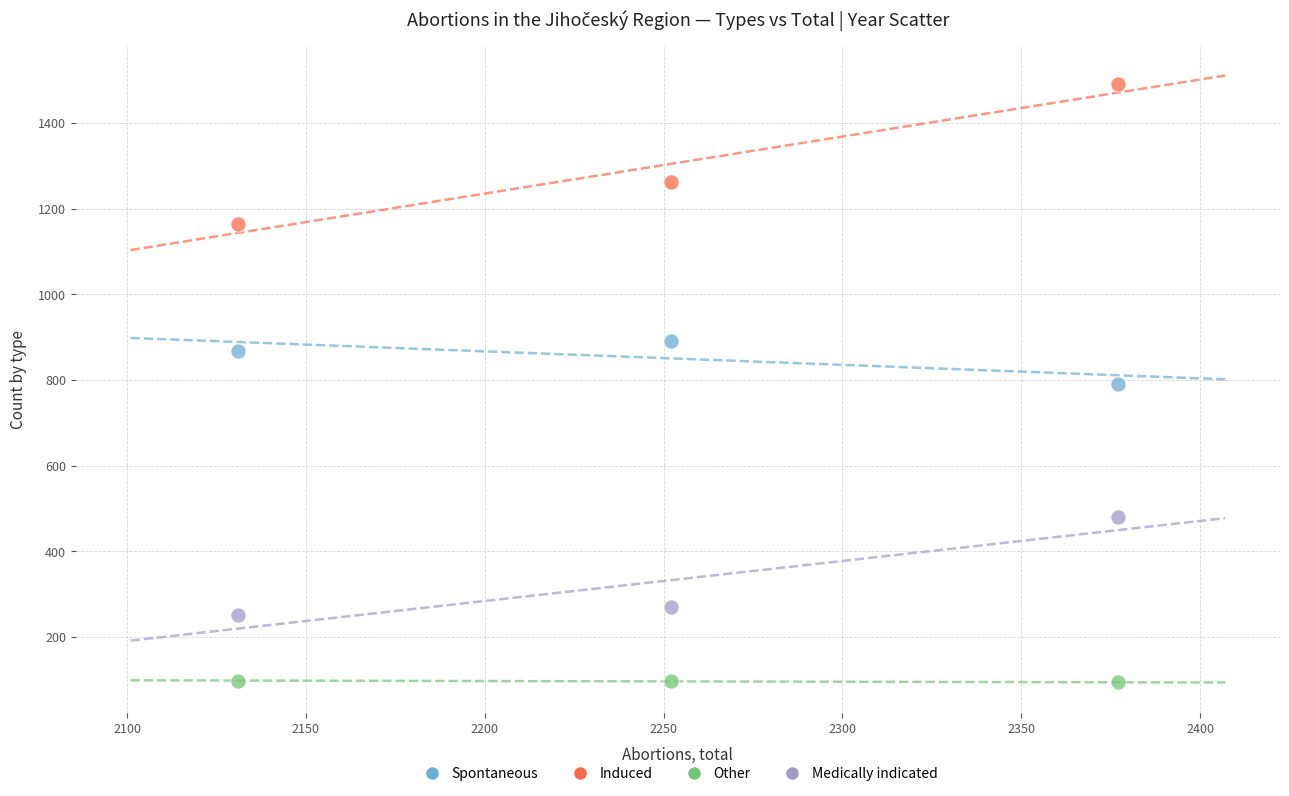

What are all the series names shown in the legend?

Spontaneous, Induced, Other, Medically indicated